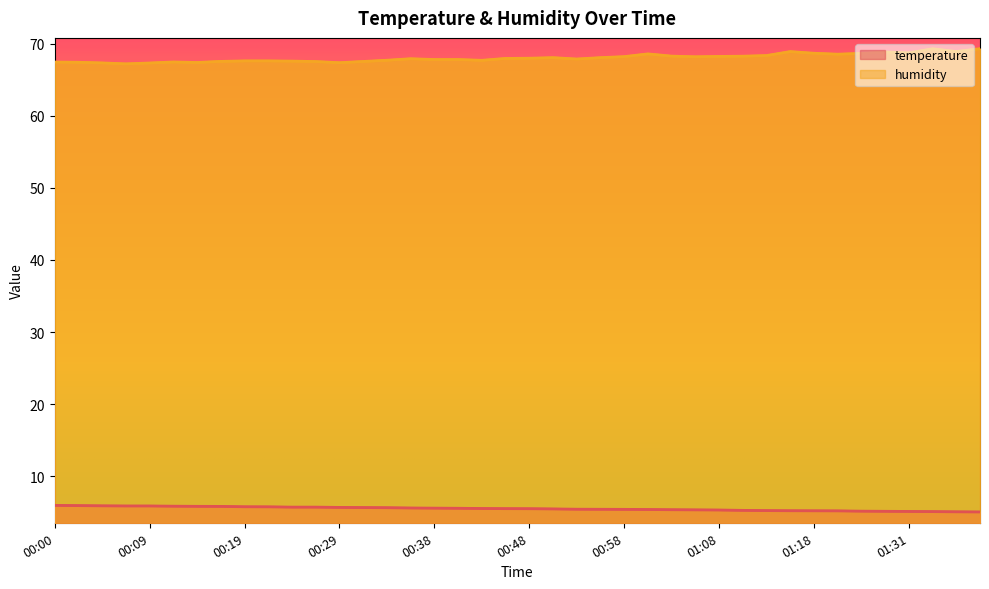

Reading left to right, extract all data points from this chart.

temperature: 6.0	6.0	5.9	5.9	5.9	5.9	5.8	5.8	5.8	5.8	5.7	5.7	5.7	5.7	5.7	5.6	5.6	5.6	5.5	5.5	5.5	5.5	5.5	5.4	5.4	5.4	5.4	5.4	5.3	5.3	5.3	5.2	5.2	5.2	5.2	5.2	5.1	5.1	5.1	5.1
humidity: 67.4	67.4	67.3	67.2	67.3	67.5	67.4	67.5	67.6	67.6	67.6	67.5	67.3	67.5	67.7	67.9	67.8	67.8	67.7	67.9	68.0	68.0	67.9	68.0	68.2	68.6	68.3	68.2	68.2	68.2	68.3	68.9	68.7	68.5	68.6	68.8	68.7	69.3	68.9	69.3